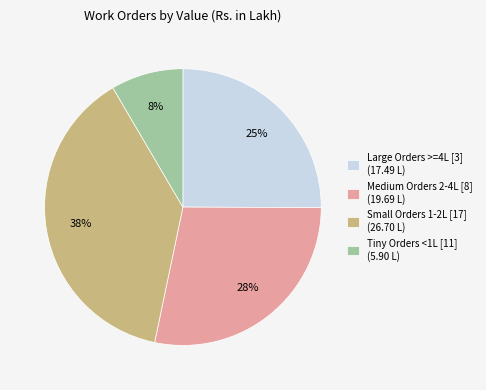

Count the number of slices in the pie.

4